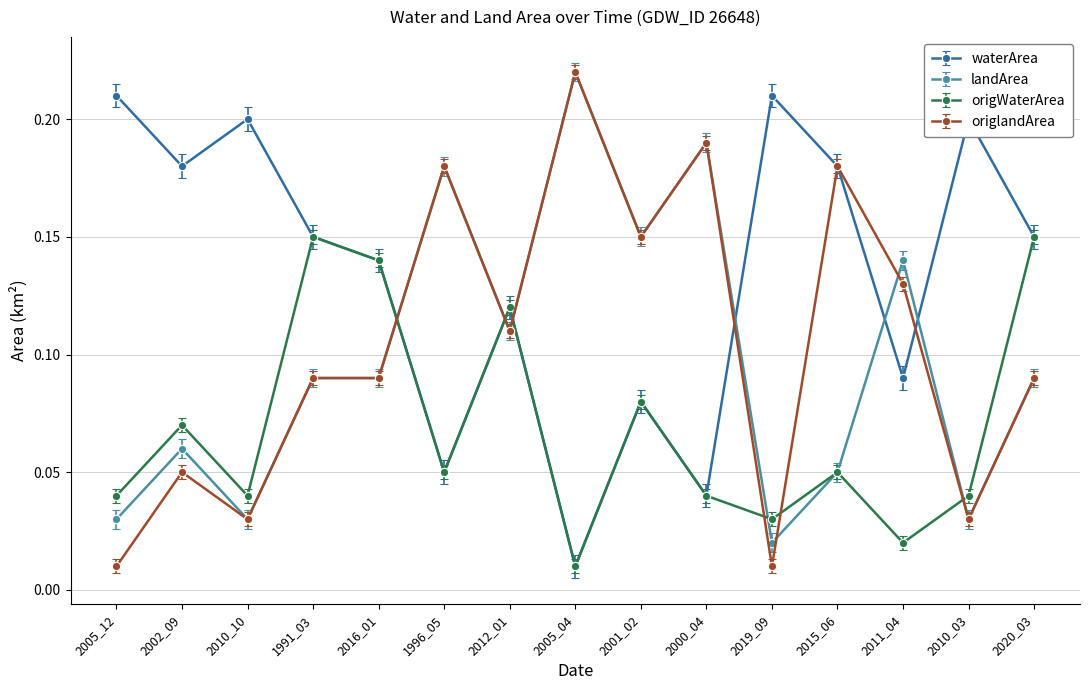

At which category does the chart reach its peak across all series?

2005_04